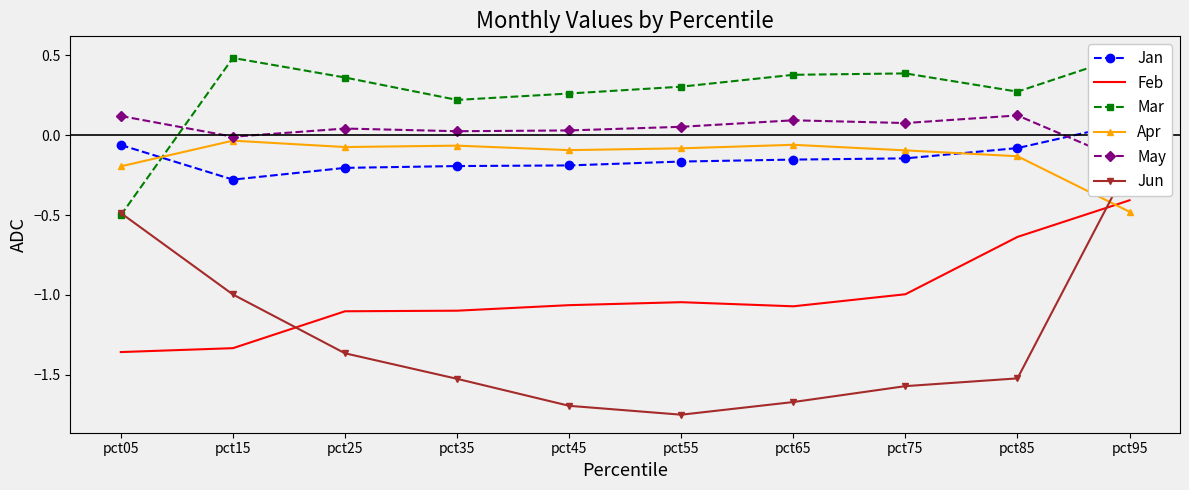

Reading left to right, extract all data points from this chart.

Jan: -0.1	-0.3	-0.2	-0.2	-0.2	-0.2	-0.2	-0.1	-0.1	0.1
Feb: -1.4	-1.3	-1.1	-1.1	-1.1	-1.0	-1.1	-1.0	-0.6	-0.4
Mar: -0.5	0.5	0.4	0.2	0.3	0.3	0.4	0.4	0.3	0.5
Apr: -0.2	-0.0	-0.1	-0.1	-0.1	-0.1	-0.1	-0.1	-0.1	-0.5
May: 0.1	-0.0	0.0	0.0	0.0	0.1	0.1	0.1	0.1	-0.2
Jun: -0.5	-1.0	-1.4	-1.5	-1.7	-1.8	-1.7	-1.6	-1.5	-0.2